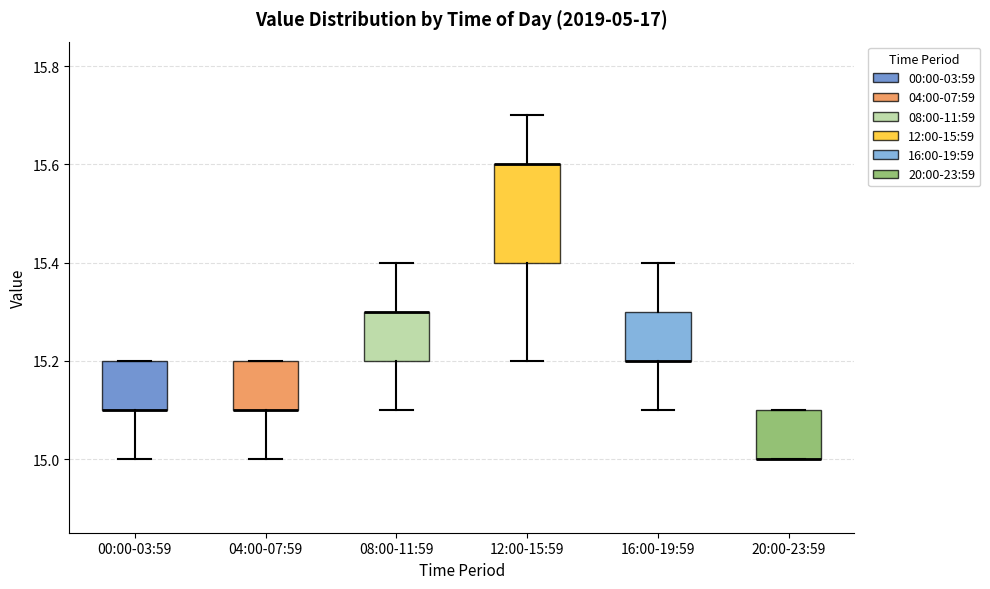

Which box is the tallest, from its lower edge to its upper edge?

12:00-15:59